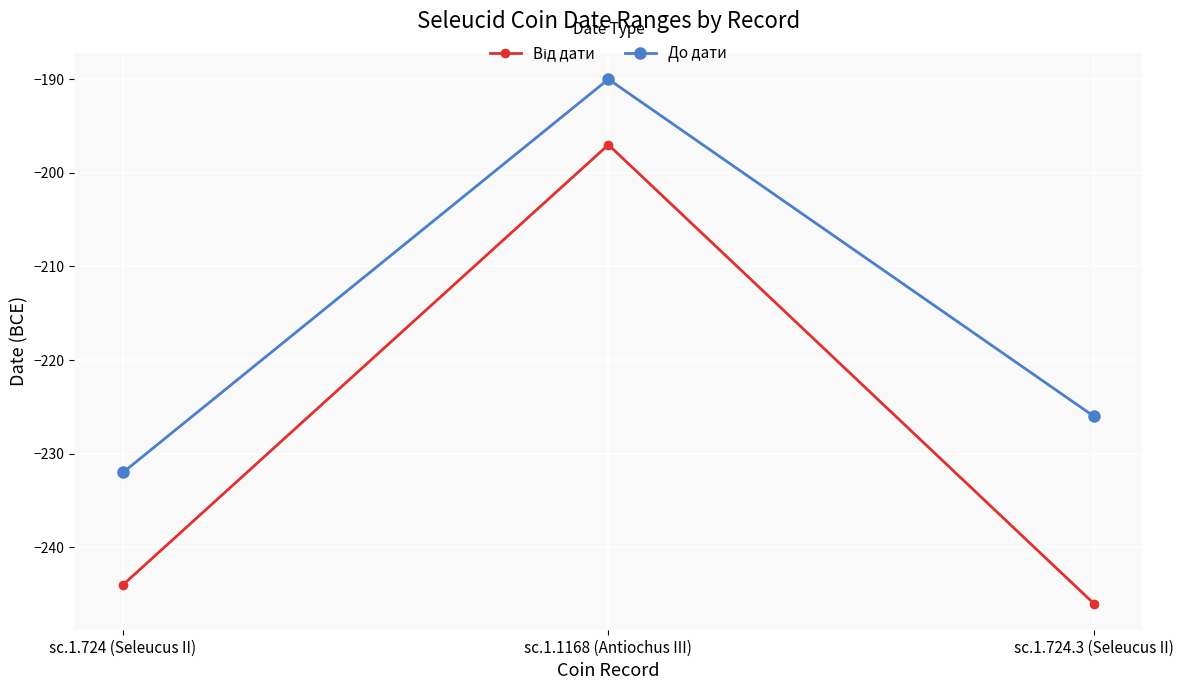

What is the value of the До дати point at the 2nd from the left?

-190